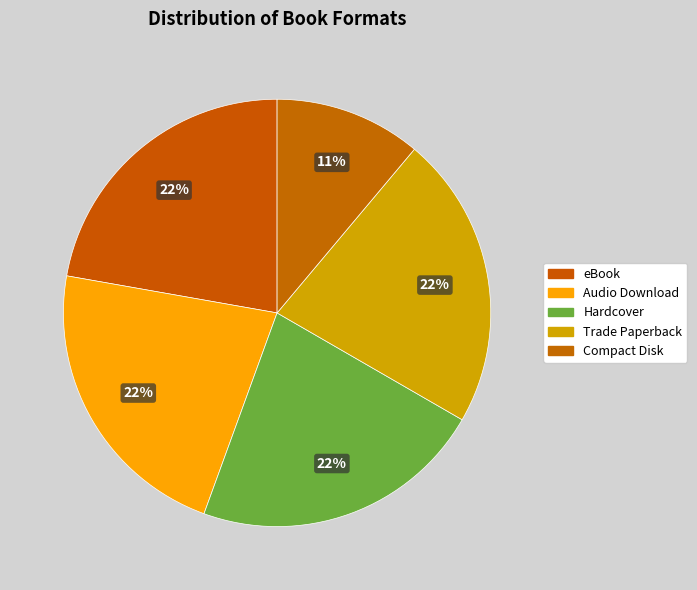

How many segments does this pie chart have?

5